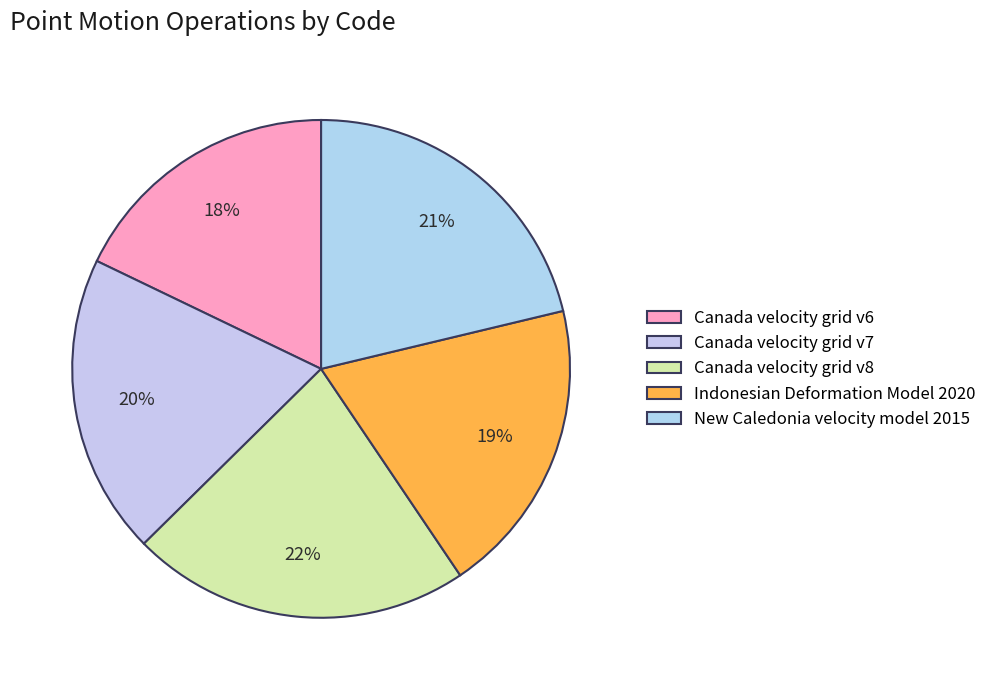

Rank the categories by value from highest to lowest.

Canada velocity grid v8, New Caledonia velocity model 2015, Canada velocity grid v7, Indonesian Deformation Model 2020, Canada velocity grid v6